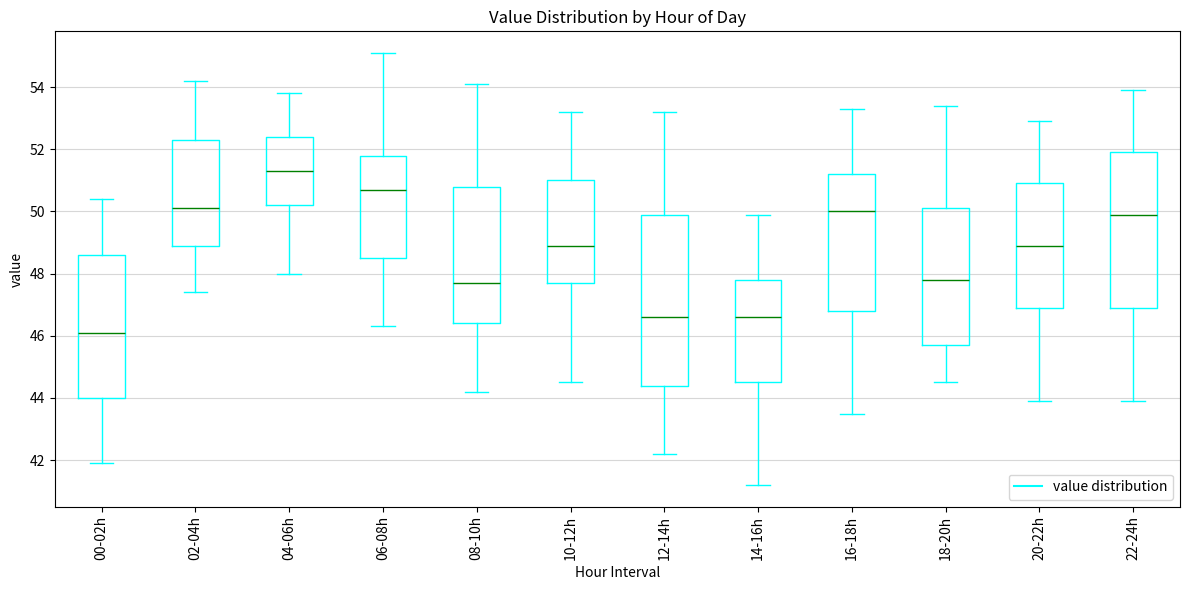

Comparing the boxes themselves (not the whiskers), which one is the tallest?

12-14h